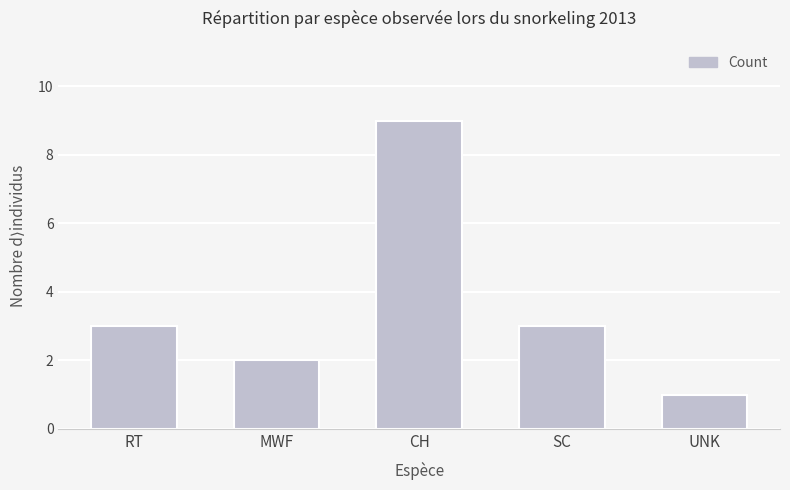

The value at UNK is 2. True or false?

False